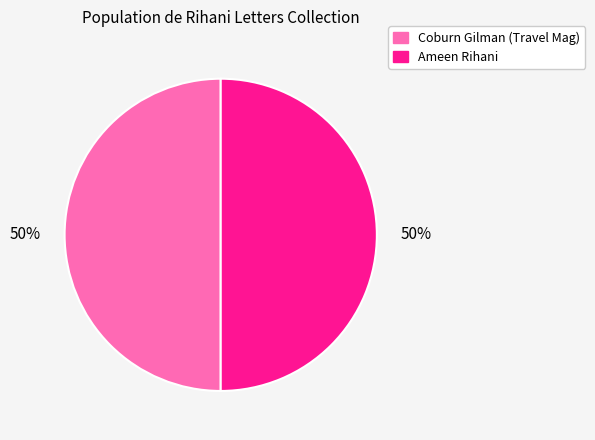

What percentage is the Ameen Rihani slice, to the nearest percent?

50%